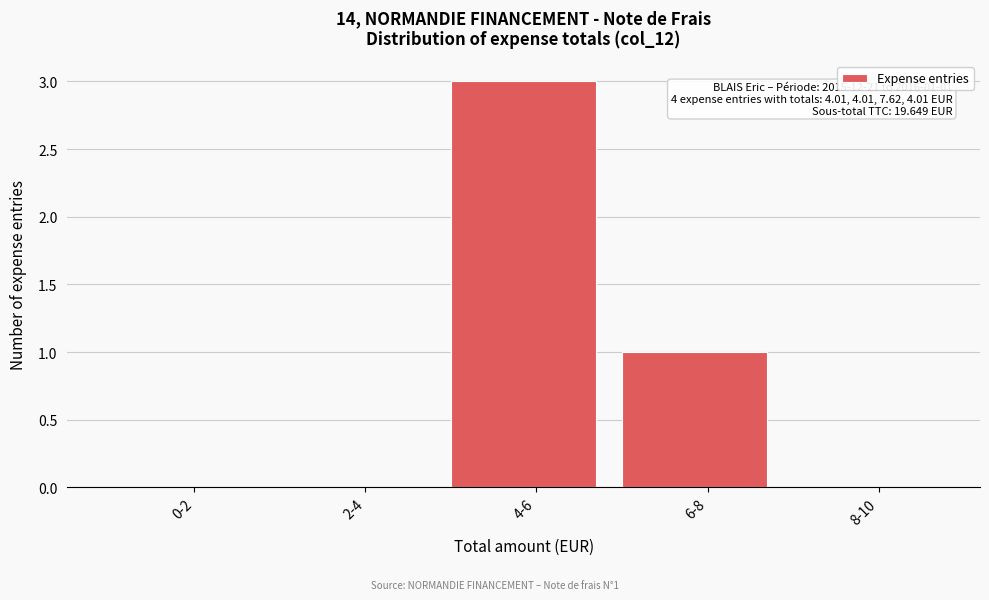

Reading right to left, transcribe all the data shown in this chart.

8-10=0	6-8=1	4-6=3	2-4=0	0-2=0